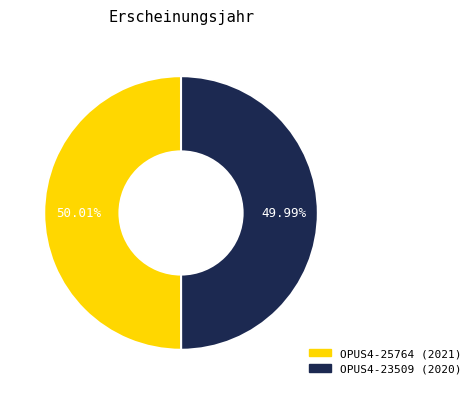

Is there any slice that represents more than half of the pie?

Yes